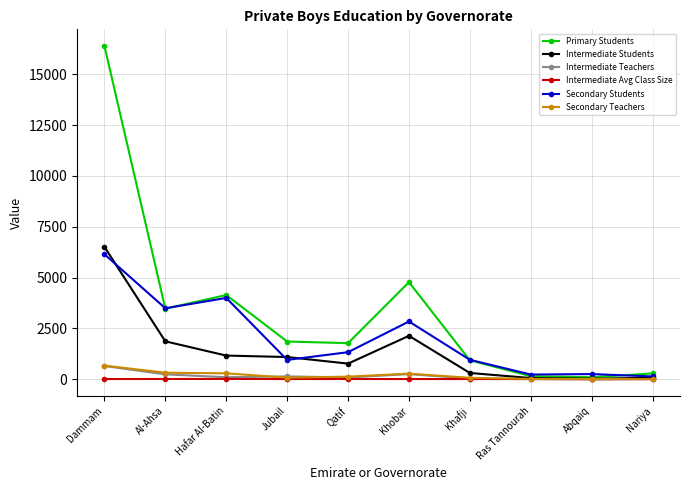

What is the minimum value for Secondary Teachers?

11.0